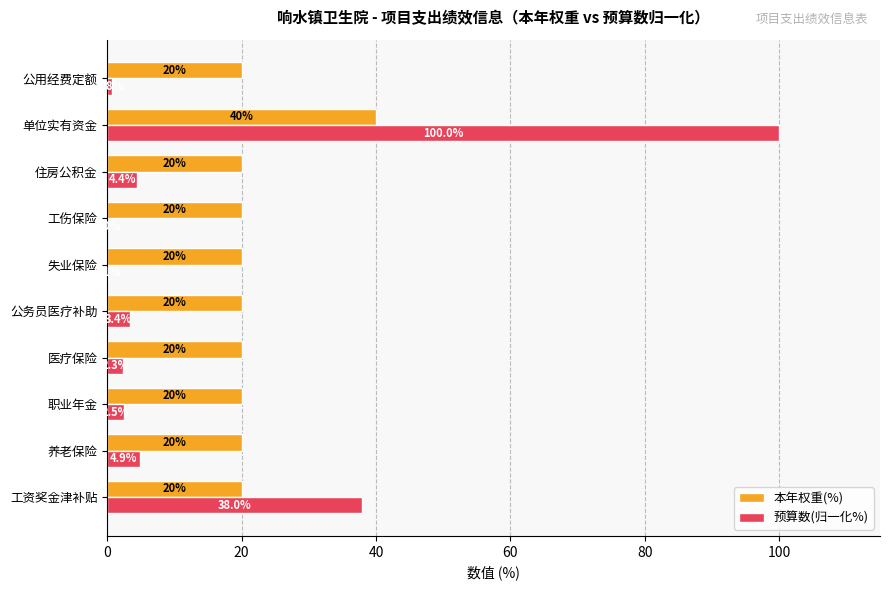

Which series has the largest total across all categories?

本年权重(%)